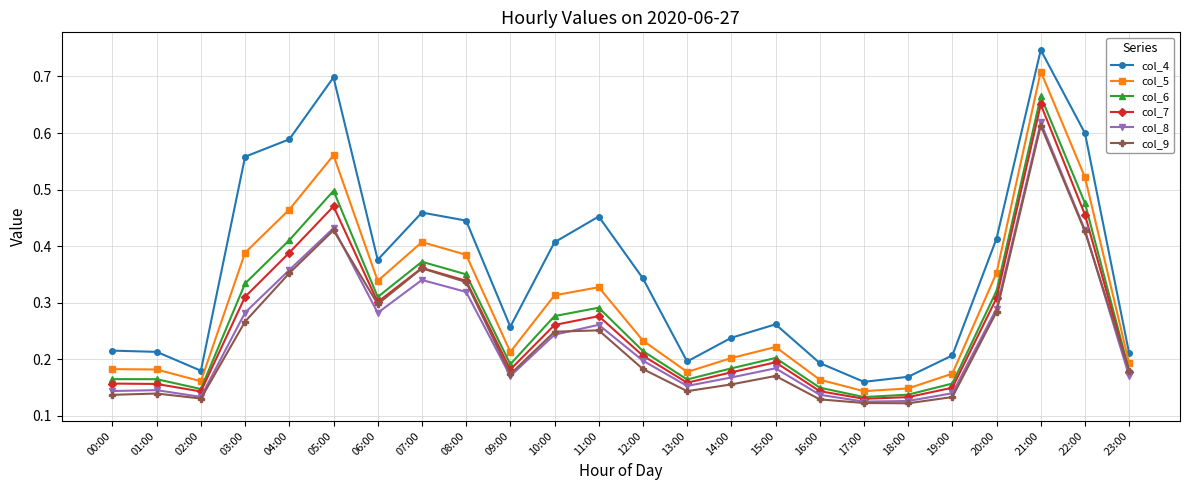

True or false: col_5 has a value of 0.2 at 19:00.

True